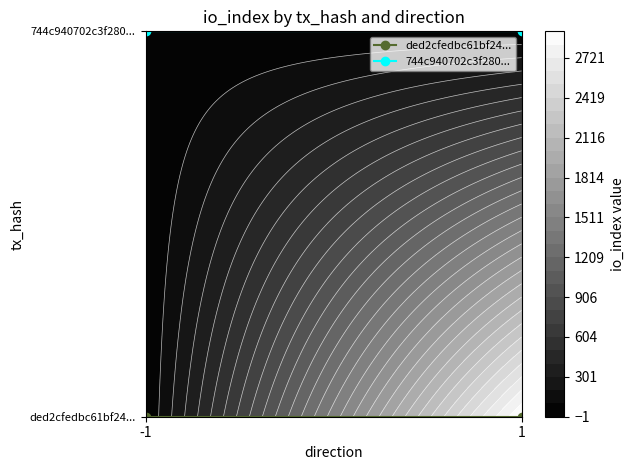

Reading left to right, list all the values displayed in this chart.

ded2cfedbc61bf24...: -1=0	1=0
744c940702c3f280...: -1=1	1=1